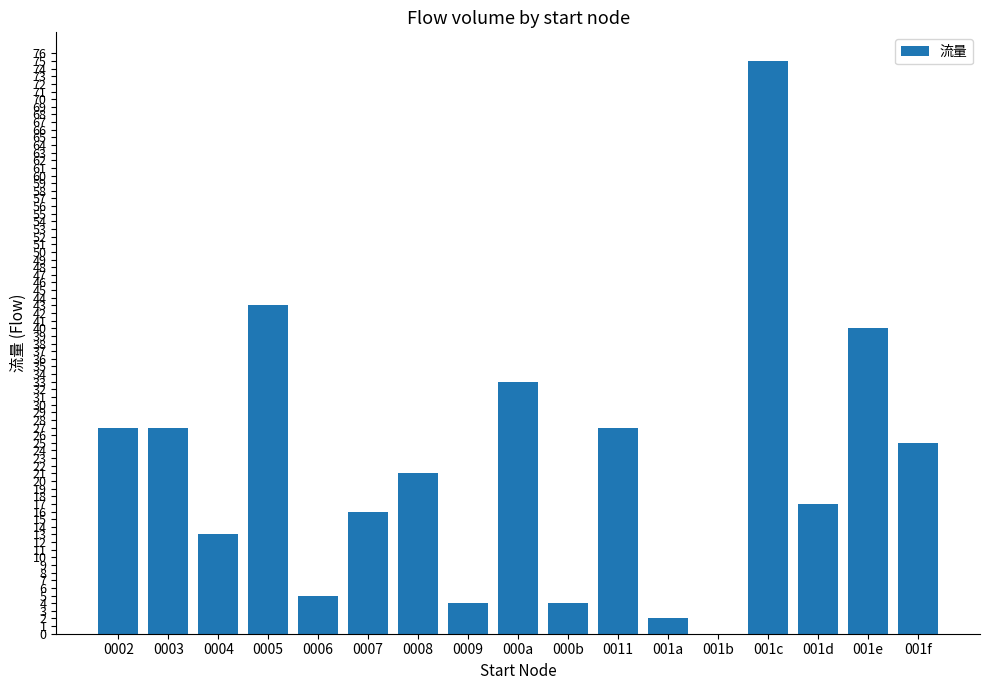

Is it true that the value at 001f is 41?

False